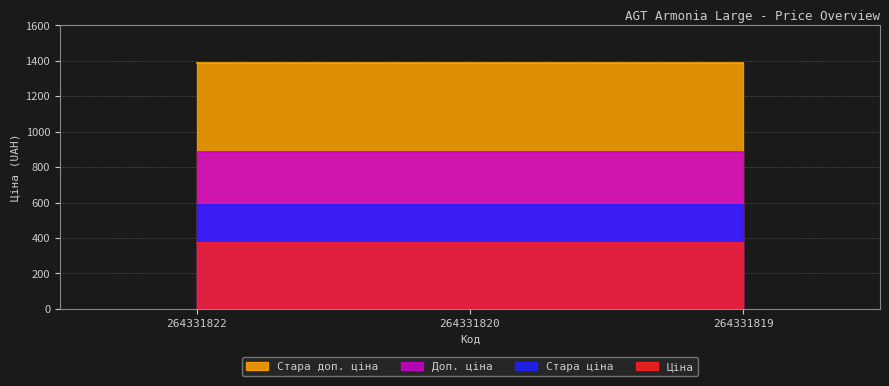

Reading right to left, list all the values displayed in this chart.

Ціна: 264331819=371.4	264331820=371.4	264331822=371.4
Стара ціна: 264331819=584.7	264331820=584.7	264331822=584.7
Доп. ціна: 264331819=883.0	264331820=883.0	264331822=883.0
Стара доп. ціна: 264331819=1389.5	264331820=1389.5	264331822=1389.5